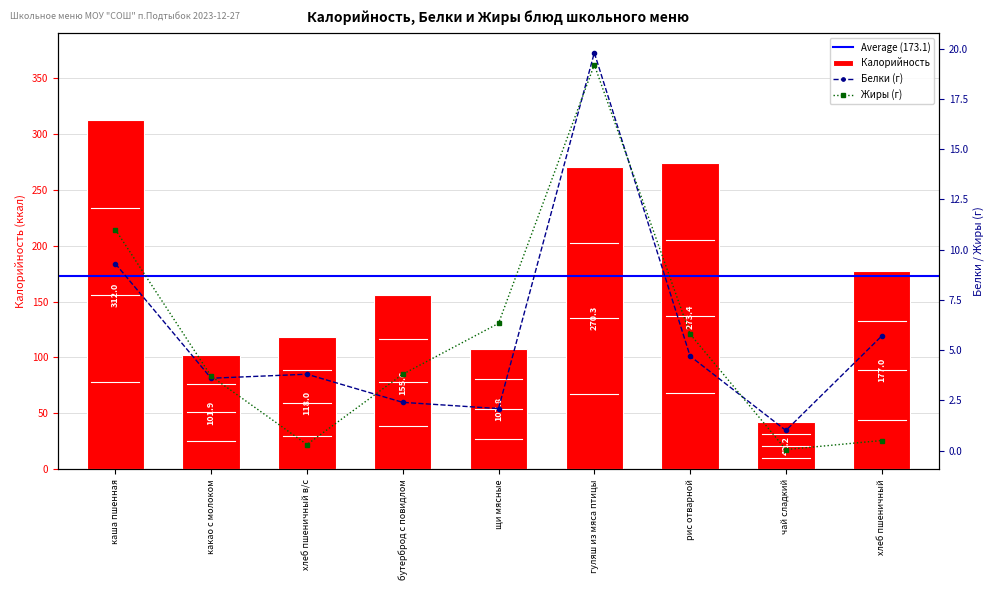

True or false: Белки has a value of 3.6 at какао с молоком.

True